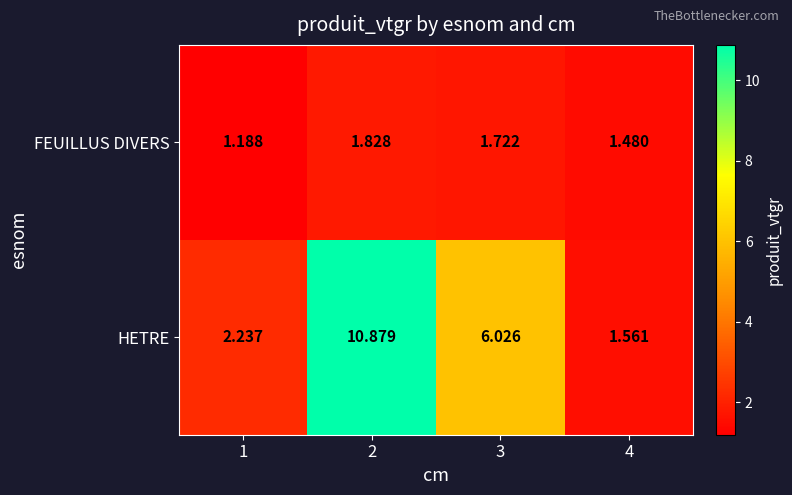

Which series has the widest spread of values?

HETRE